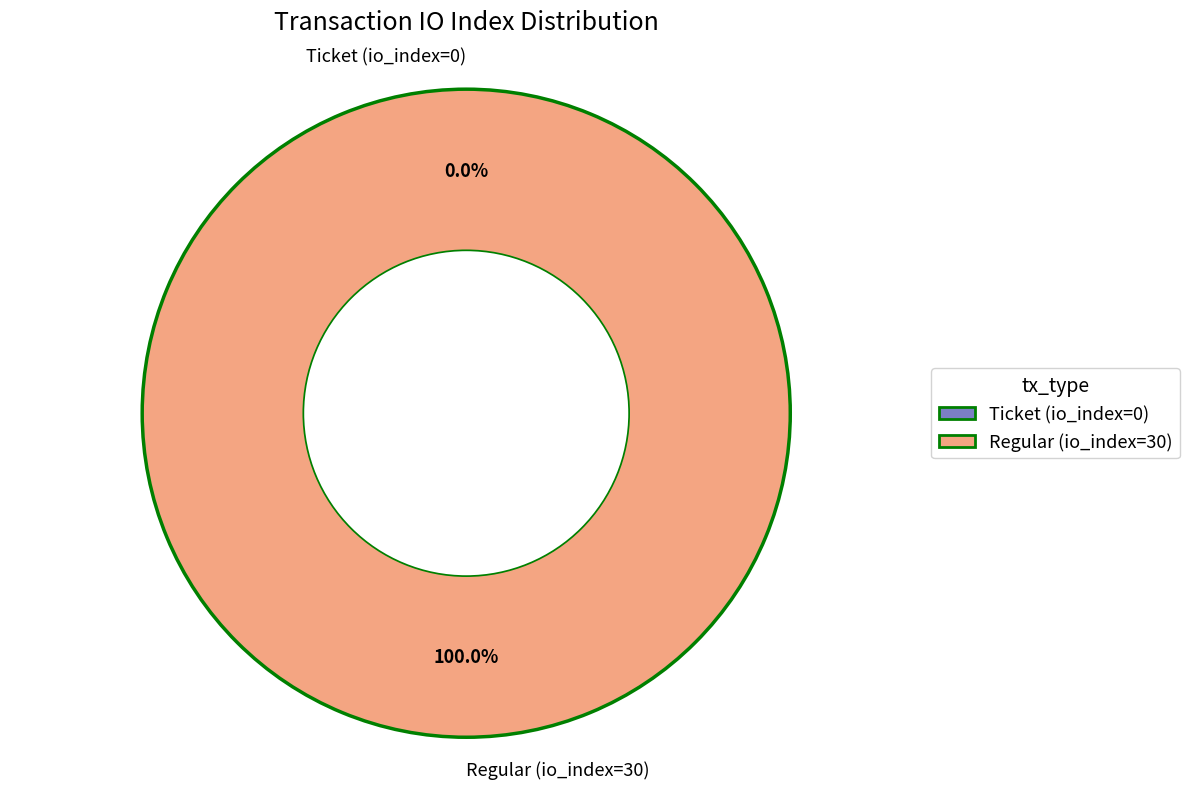

Which category has the biggest portion of the pie?

Regular (io_index=30)